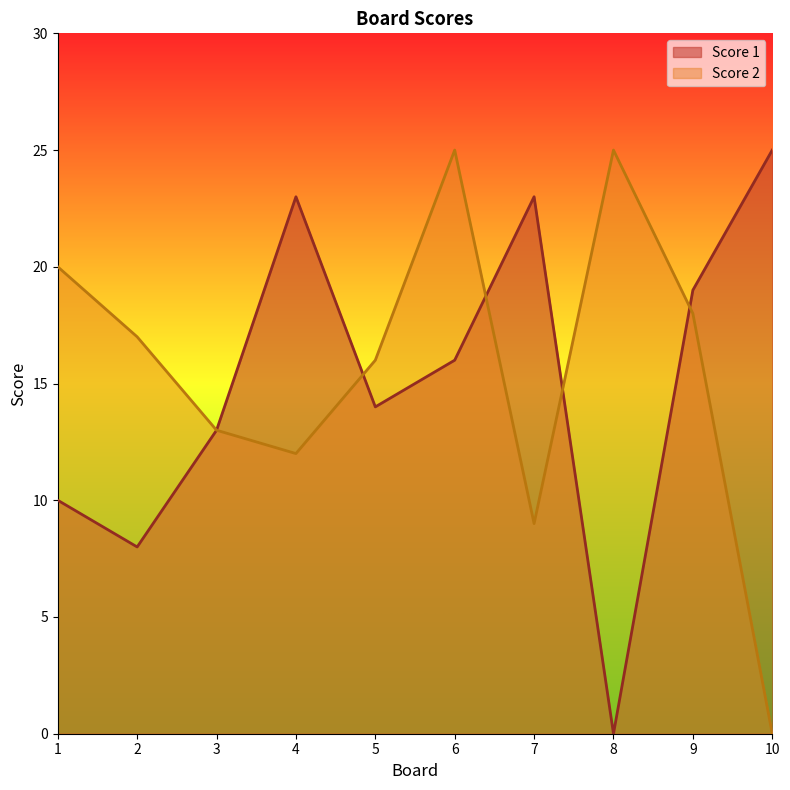

What is the approximate value of Score 2 at 6?

25